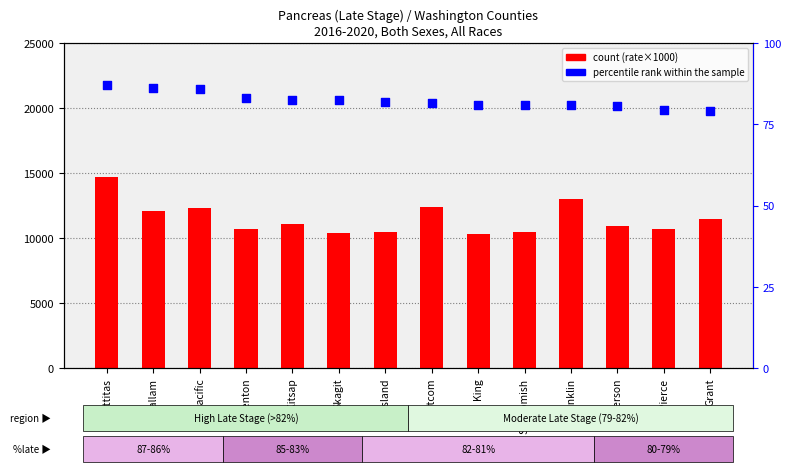

Which series has the largest total across all categories?

count